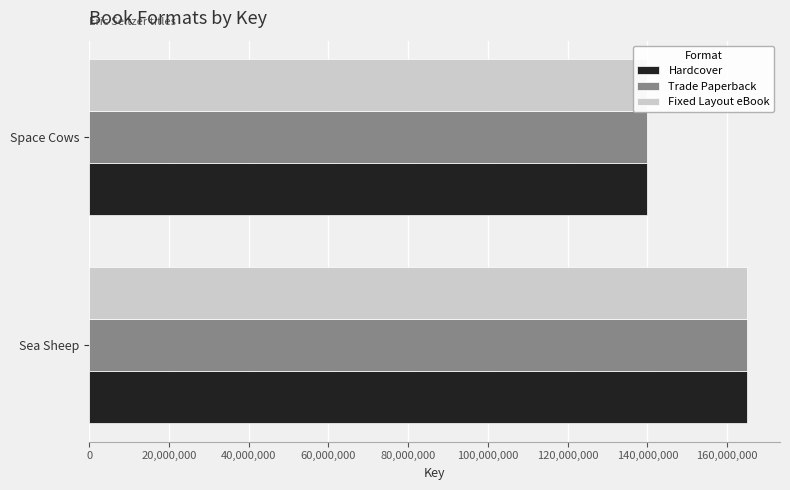

At how many categories does at least one series exceed 159711941?

1